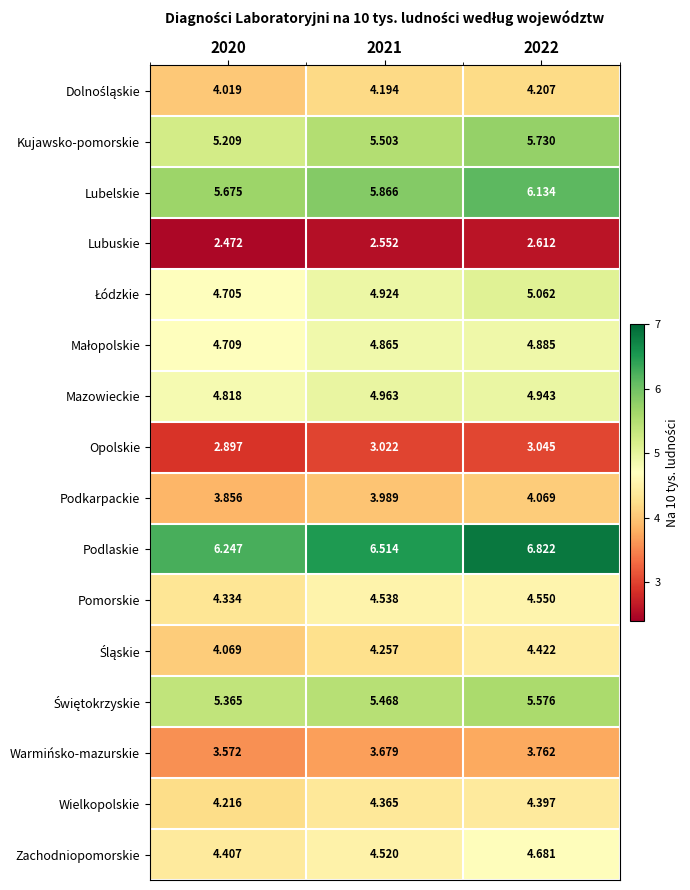

Is the value of Lubuskie at 2022 greater than the value of Mazowieckie at 2022?

No